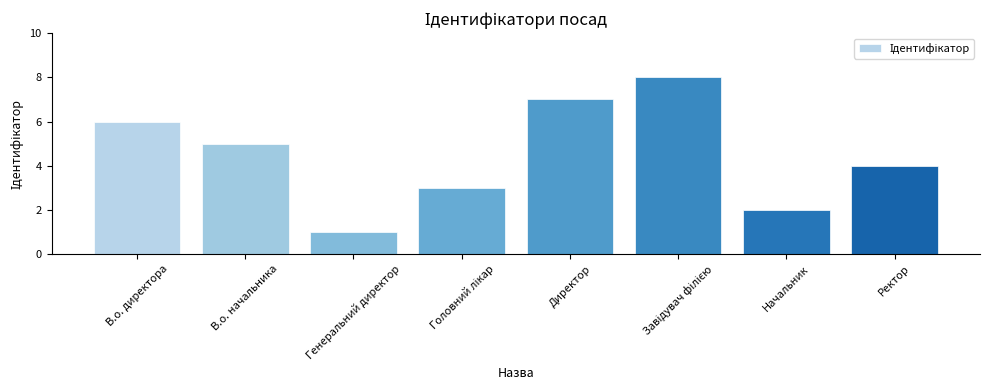

How many bars are there in total?

8